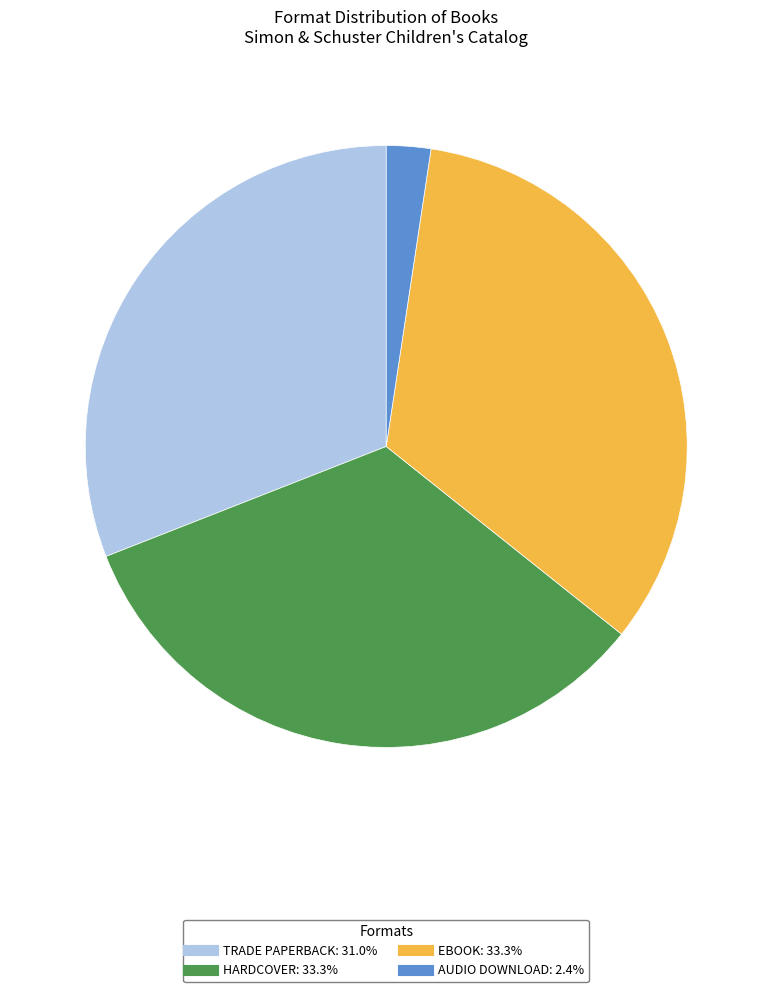

How many segments does this pie chart have?

4